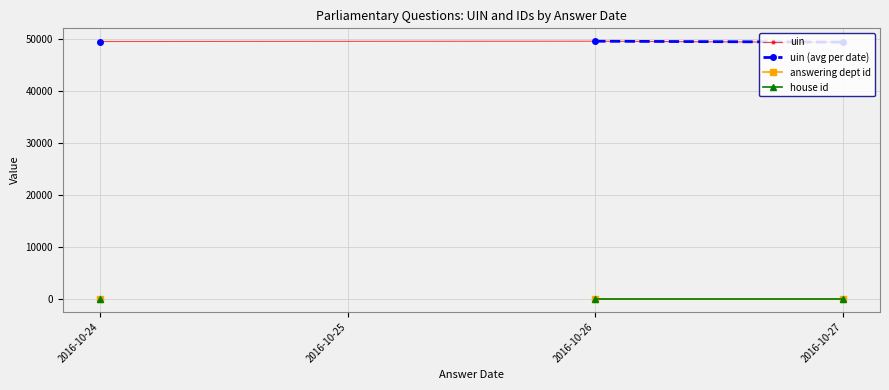

At which category is the sum across all series the highest?

2016-10-27